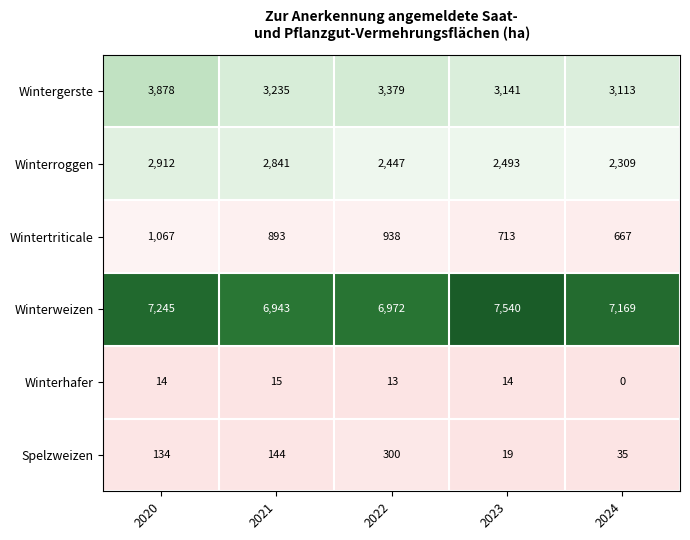

At which category is the sum across all series the highest?

2020